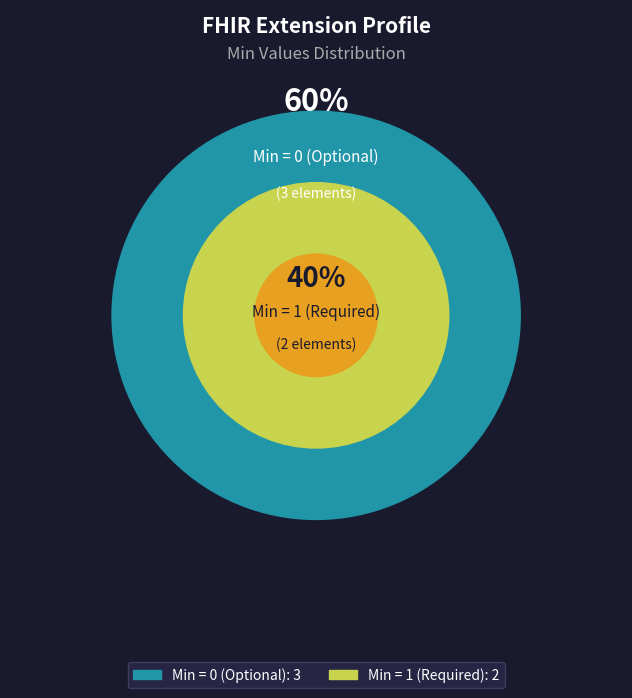

Is Extension.url the majority of the pie?

No